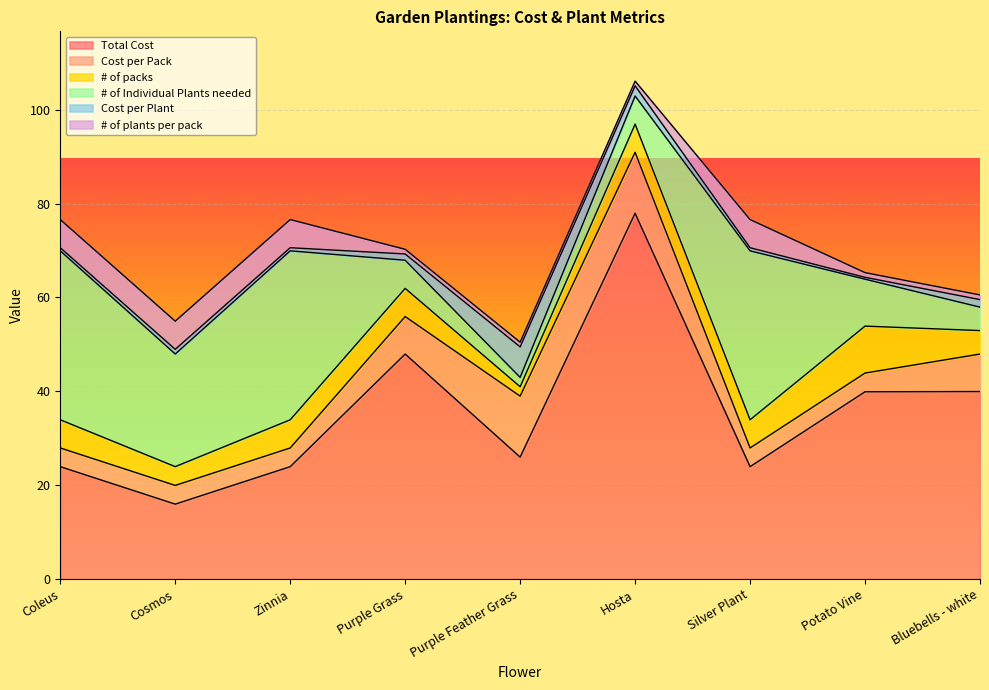

Between Cosmos and Purple Grass, which series saw the biggest shift?

Total Cost